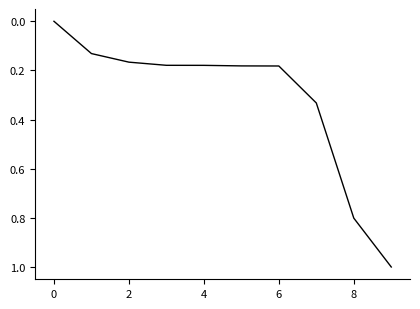

What is the greatest value displayed?

1.0